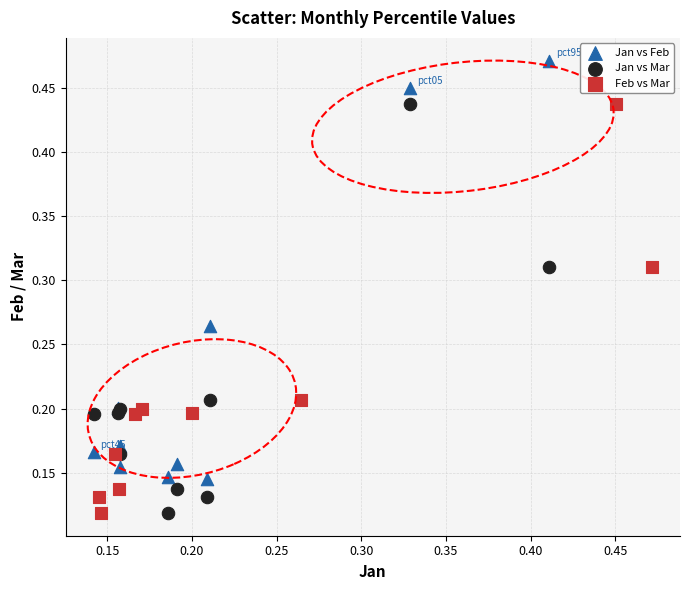

Which series contains the highest Y value?

Jan vs Feb